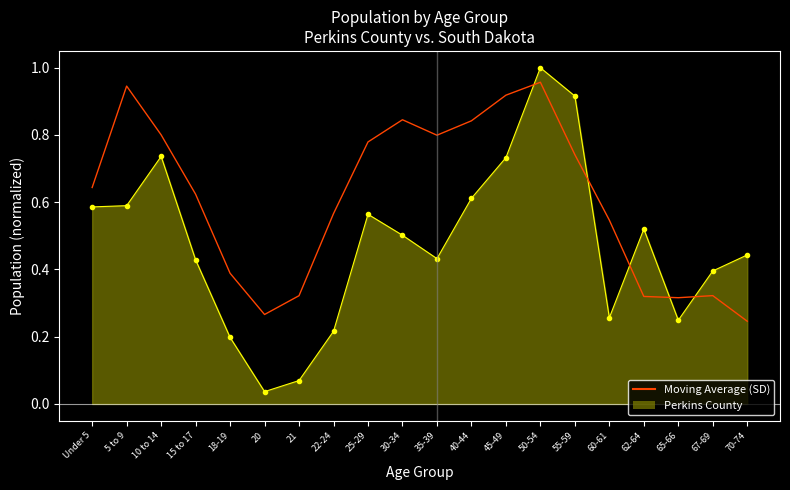

Count the number of categories in the chart.

20